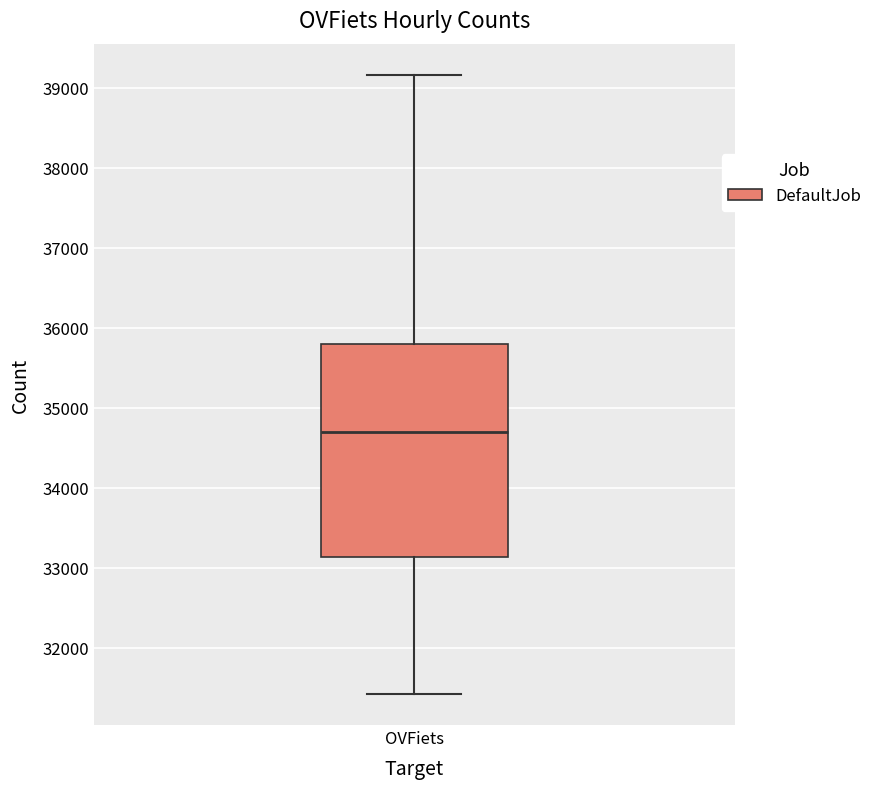

Read this box plot against the y-axis: the position of the median line, the range covered by the box, and the ends of both whiskers. The values are not printed on the chart, so give them approximately, as read against the axis.

median 34700, box 33100 to 35800, whiskers 31400 to 39200